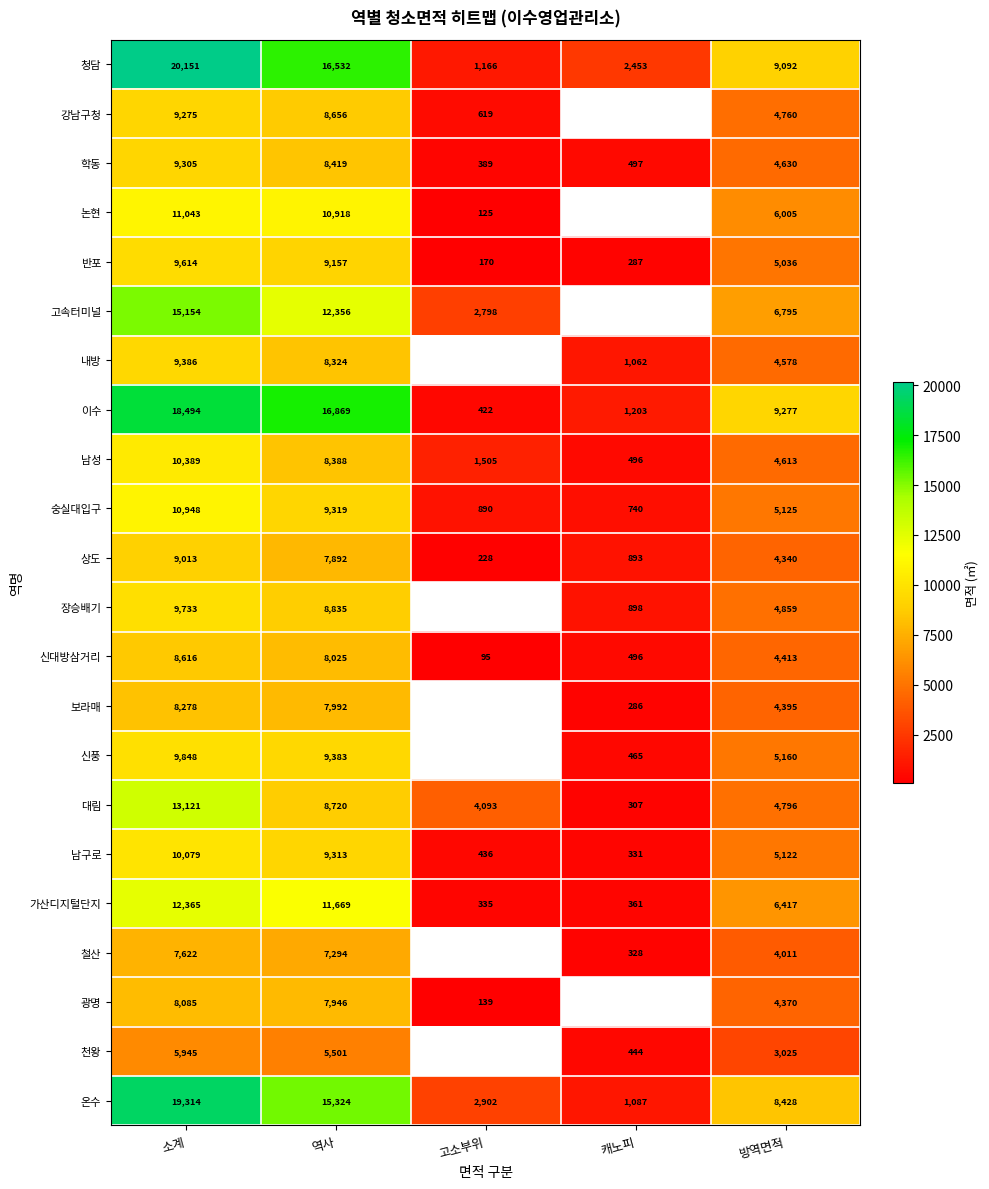

Where does the 상도 series first go above 4340?

소계